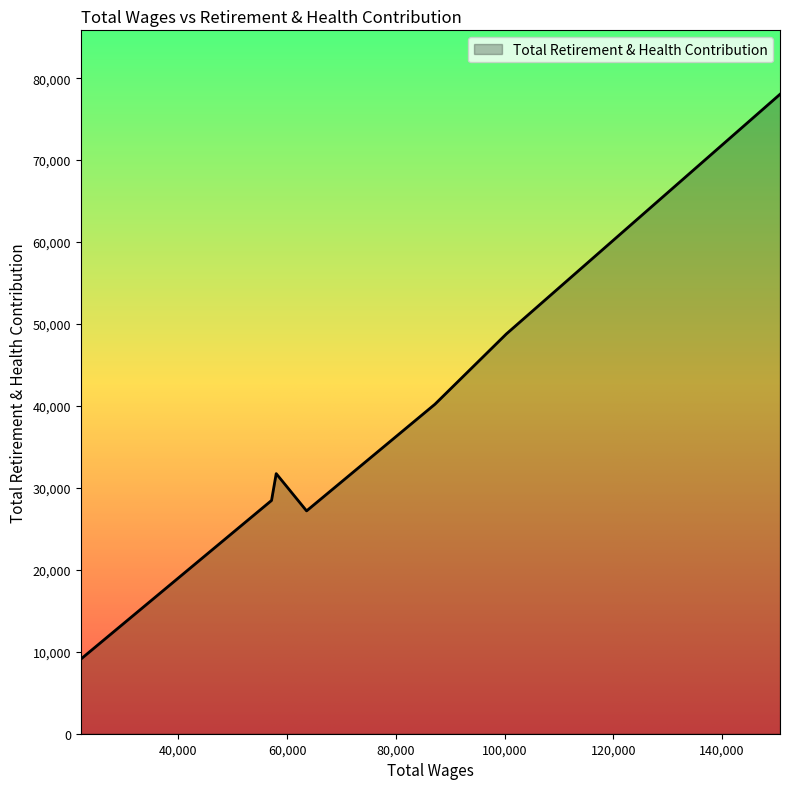

What is the maximum value shown in the chart?

78031